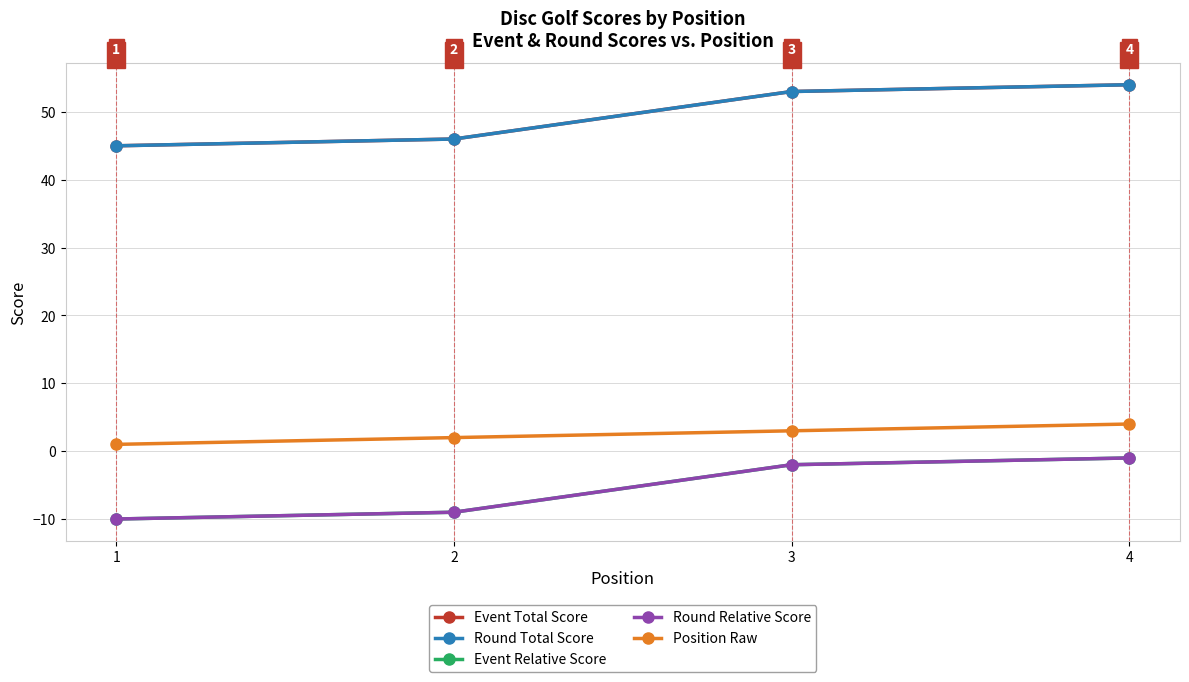

What is the average value of the Event Relative Score series?

-6